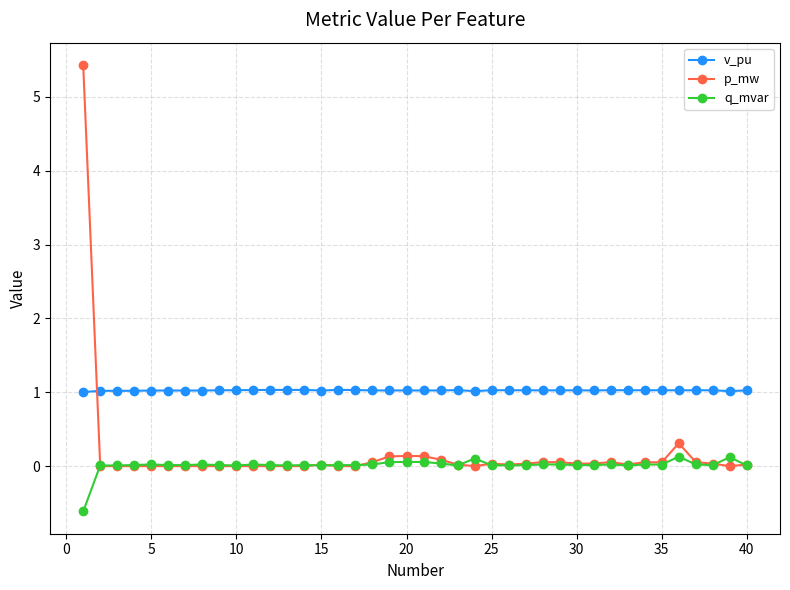

How many series are shown in this chart?

3